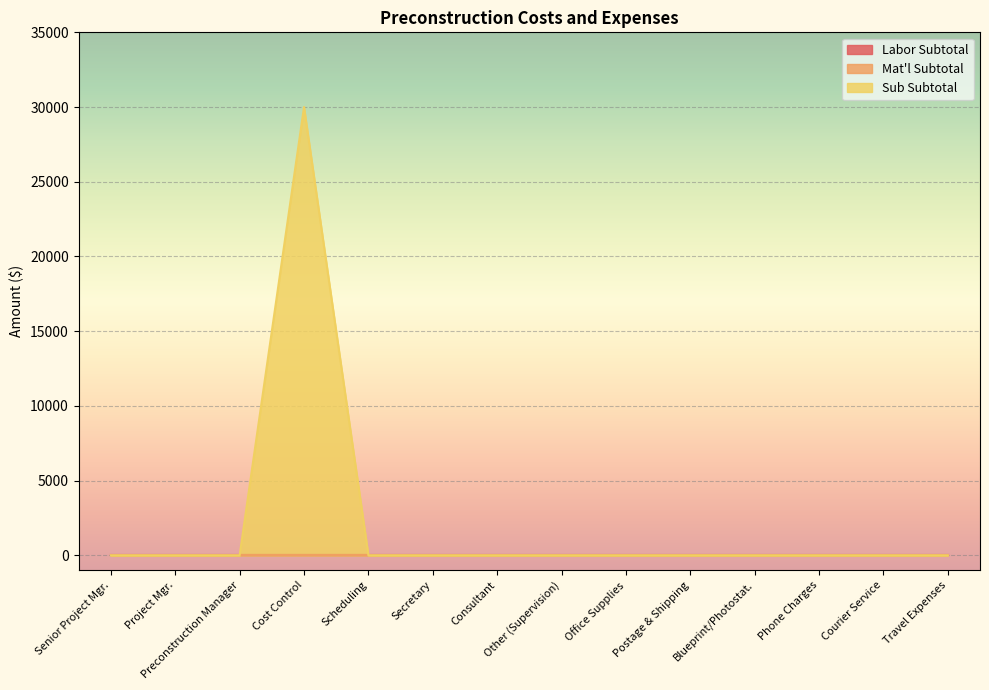

List the labels in order of Sub Subtotal value, largest first.

Cost Control, Senior Project Mgr., Project Mgr., Preconstruction Manager, Scheduling, Secretary, Consultant, Other (Supervision), Office Supplies, Postage & Shipping, Blueprint/Photostat., Phone Charges, Courier Service, Travel Expenses